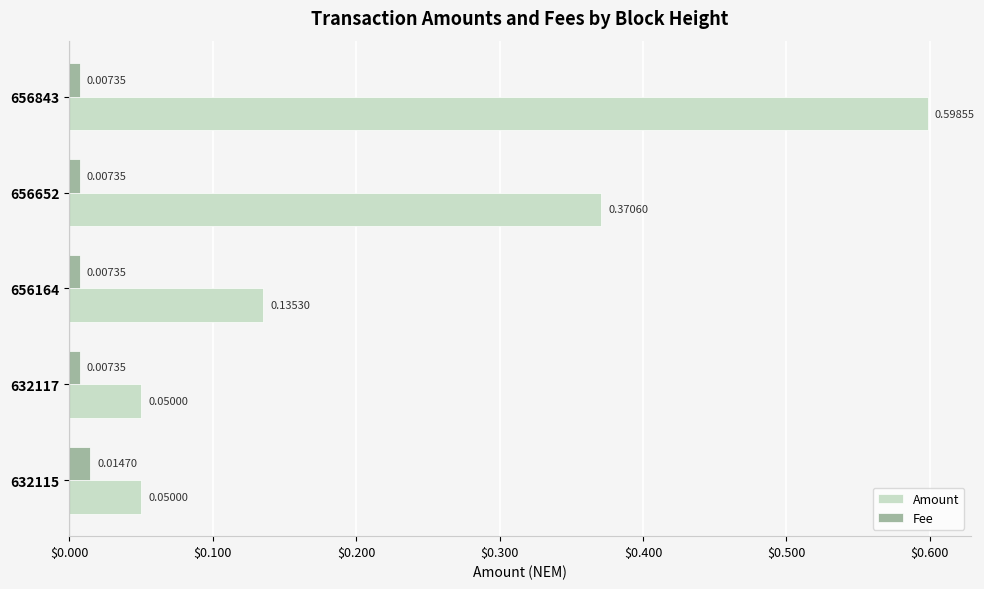

List the series in order of their peak value, lowest first.

Fee, Amount